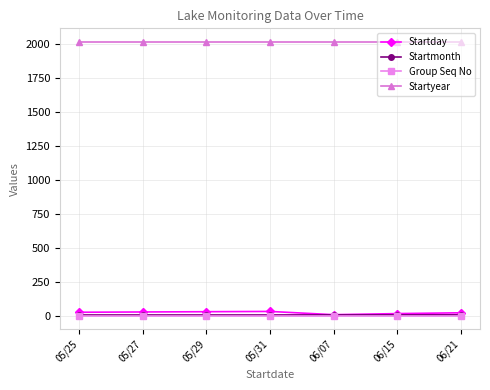

What position from the left is 05/27?

2